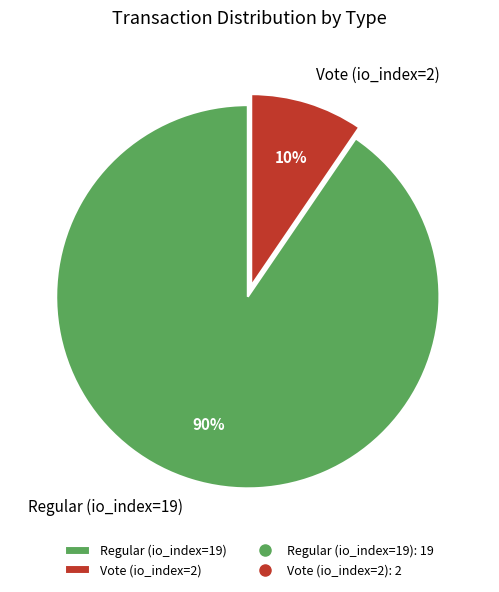

To the nearest percent, what portion does Regular (io_index=19) represent?

90%